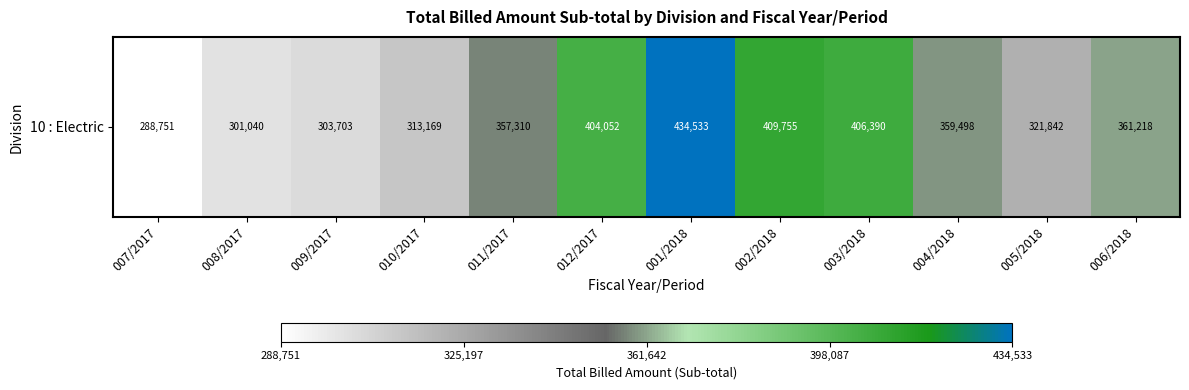

How many data points are less than 359497?

6